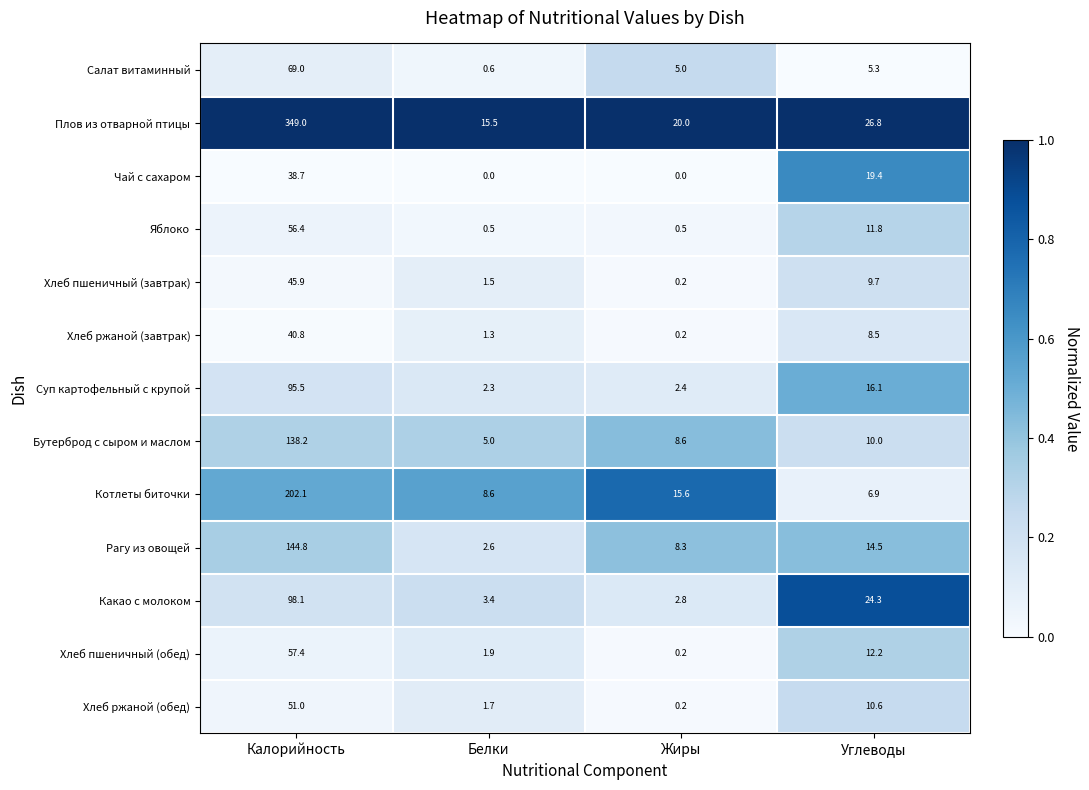

Which series has the largest total across all categories?

Плов из отварной птицы